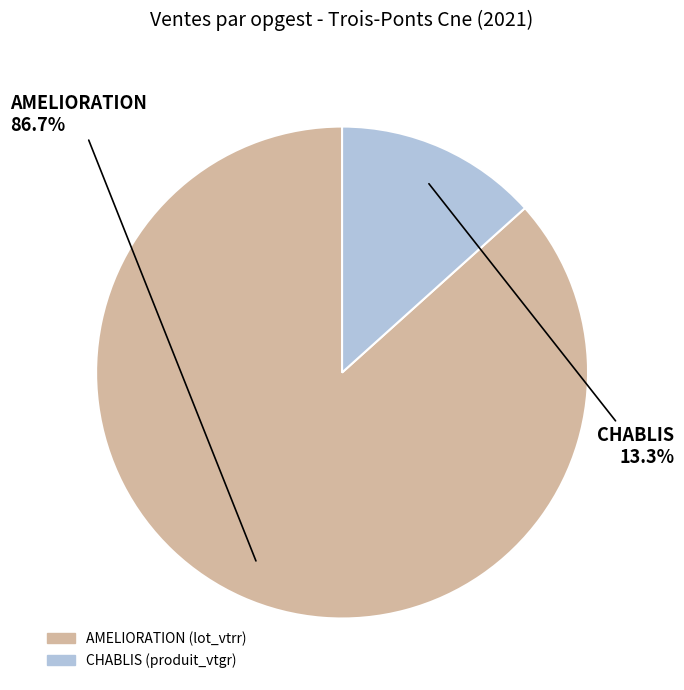

Is it true that AMELIORATION is 5% of the pie?

False